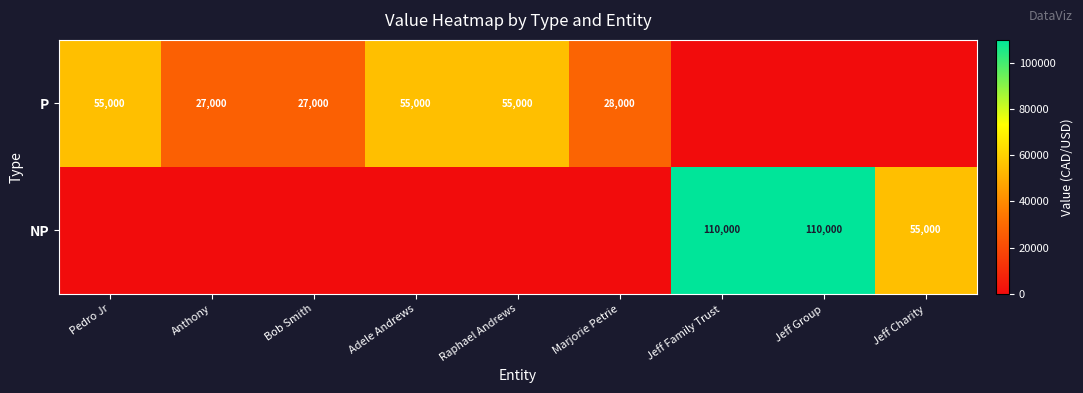

Is it true that NP equals 175303 at Jeff Group?

False